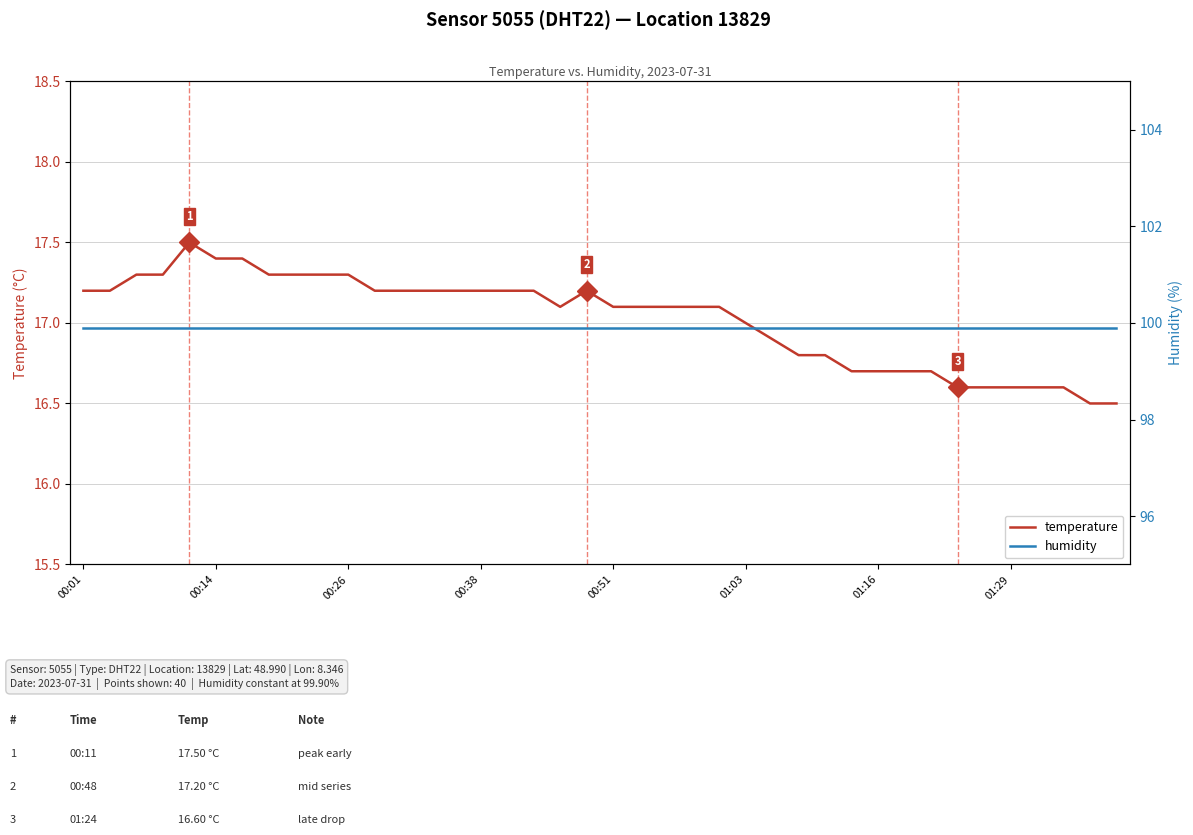

Which series has the widest spread of values?

temperature